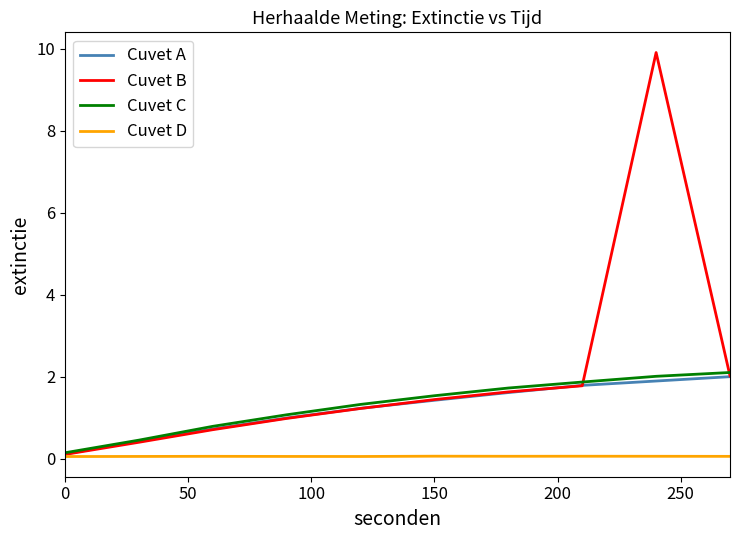

What is the maximum value shown in the chart?

9.9